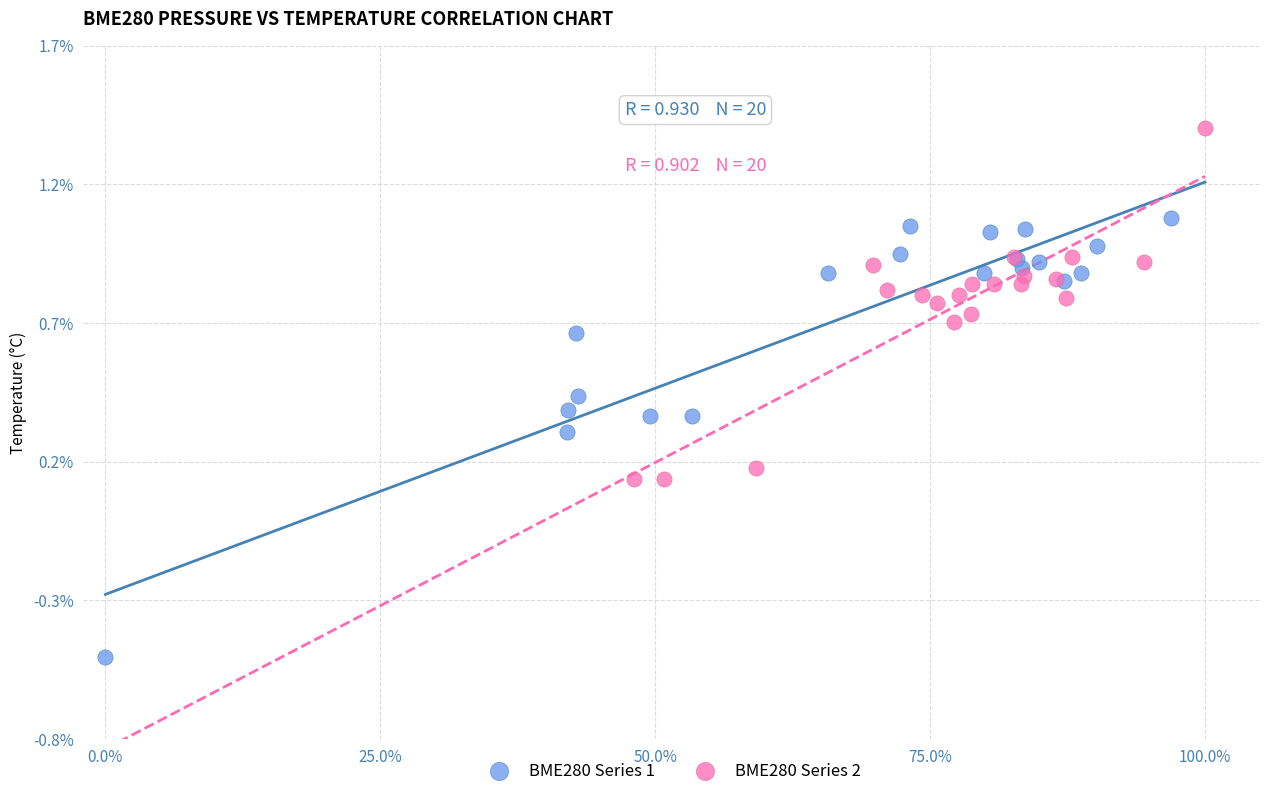

Which series reaches the maximum Y coordinate?

BME280 Series 2